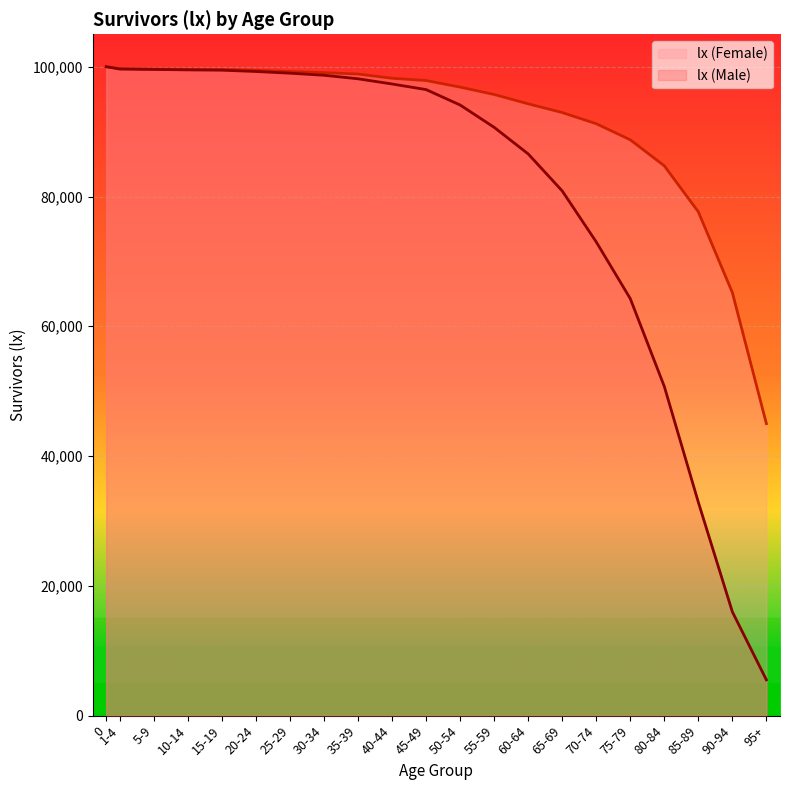

Is the value of lx (Female) at 70-74 greater than the value of lx (Male) at 60-64?

Yes